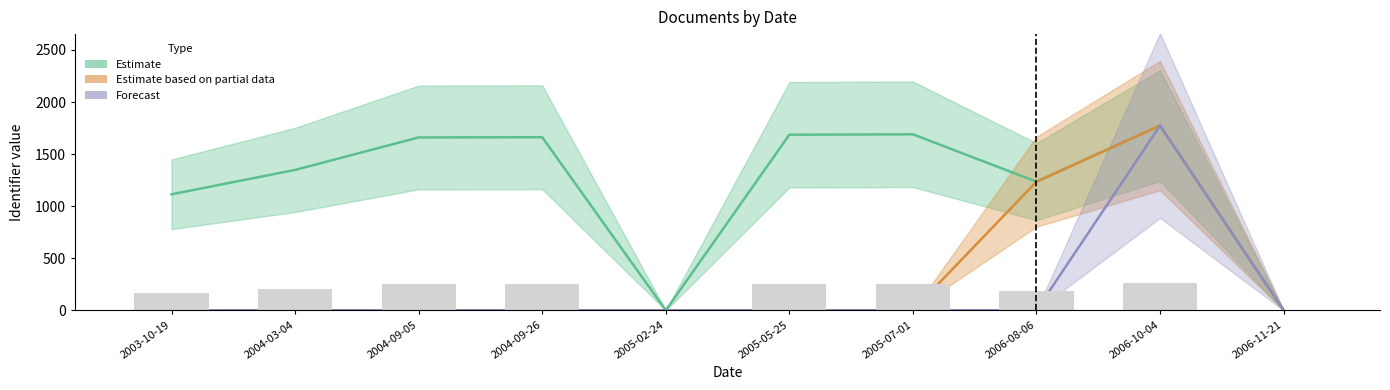

List the labels in order of Estimate based on partial data value, smallest first.

2003-10-19, 2004-03-04, 2004-09-05, 2004-09-26, 2005-02-24, 2005-05-25, 2005-07-01, 2006-11-21, 2006-08-06, 2006-10-04